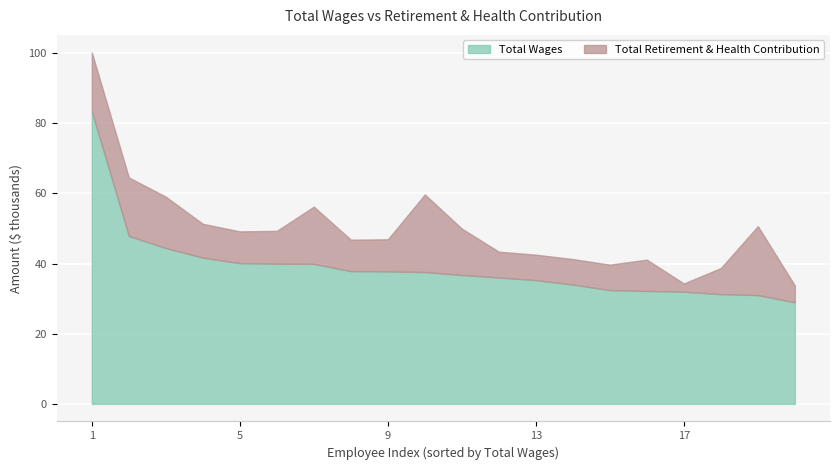

Reading left to right, transcribe all the data shown in this chart.

Total Wages: 83388	47865	44408	41682	40101	39958	39904	37838	37754	37572	36743	36022	35265	34016	32427	32188	31983	31280	31004	28947
Total Retirement & Health Contribution: 16767	16683	14629	9646	9062	9351	16305	8960	9146	22114	13215	7353	7257	7257	7257	8917	2328	7432	19655	4799